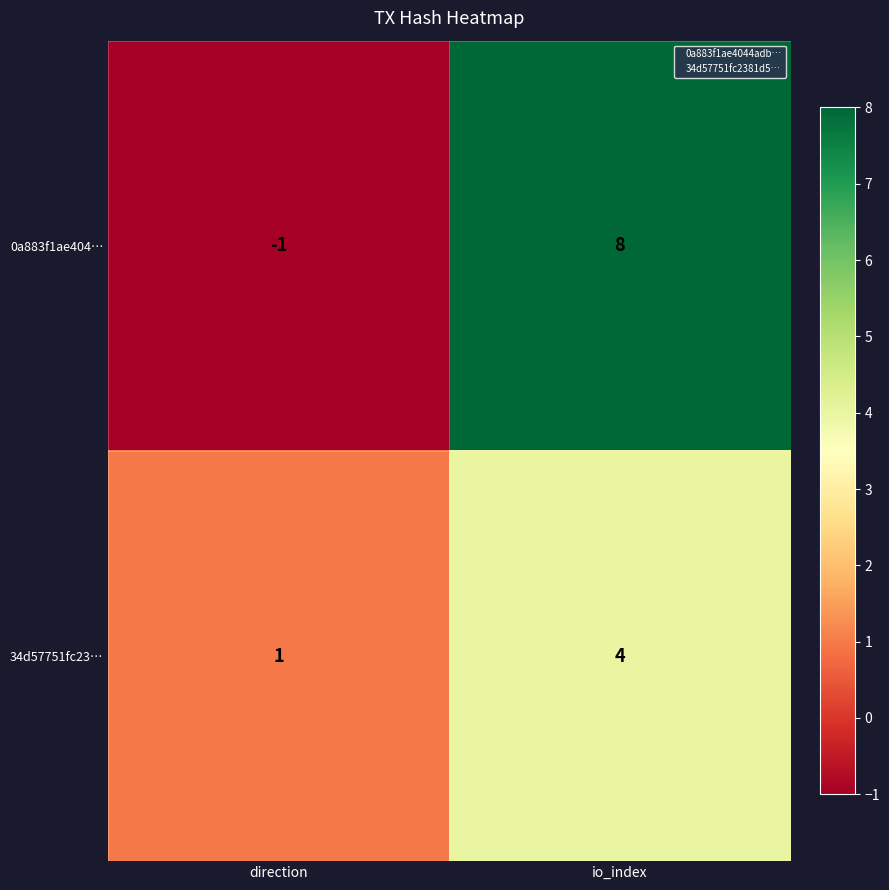

Which series has the largest total across all categories?

0a883f1ae404…